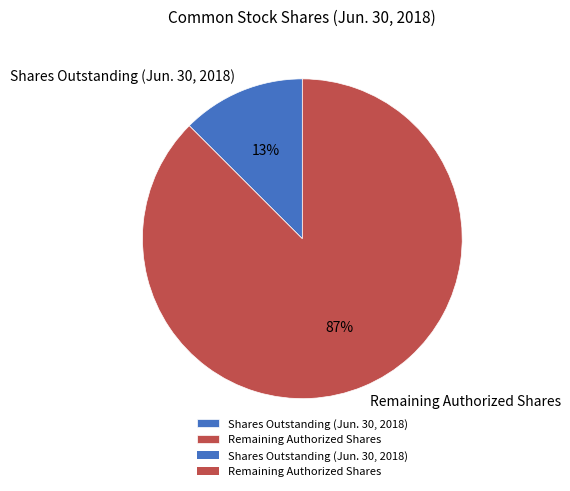

Which slice is the smallest?

Shares Outstanding (Jun. 30, 2018)